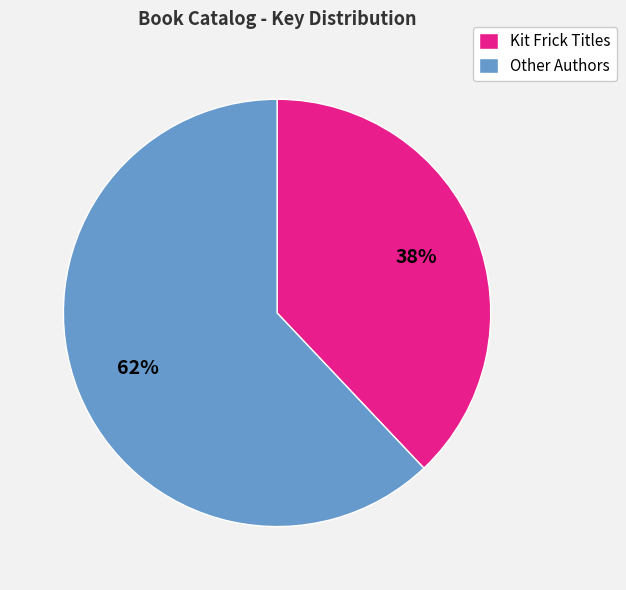

True or false: Other Authors accounts for 51% of the total.

False